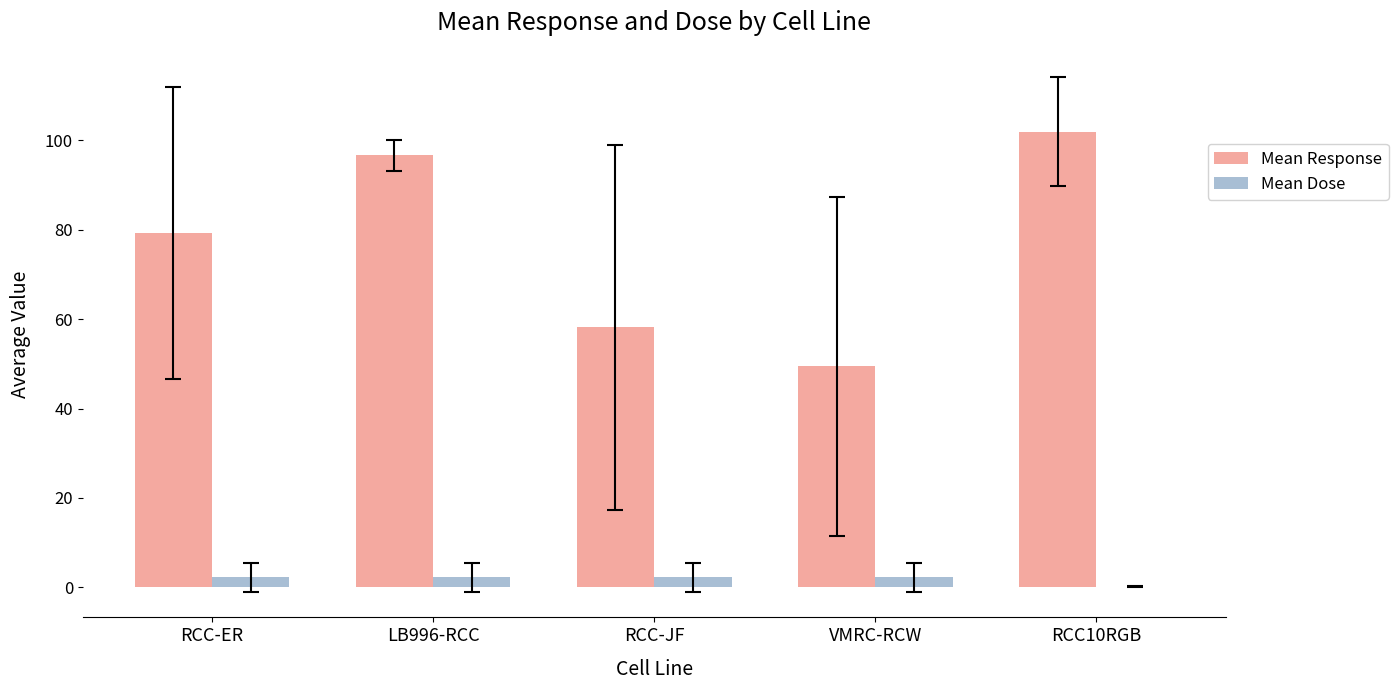

What is the total value across all series at RCC10RGB?

102.1